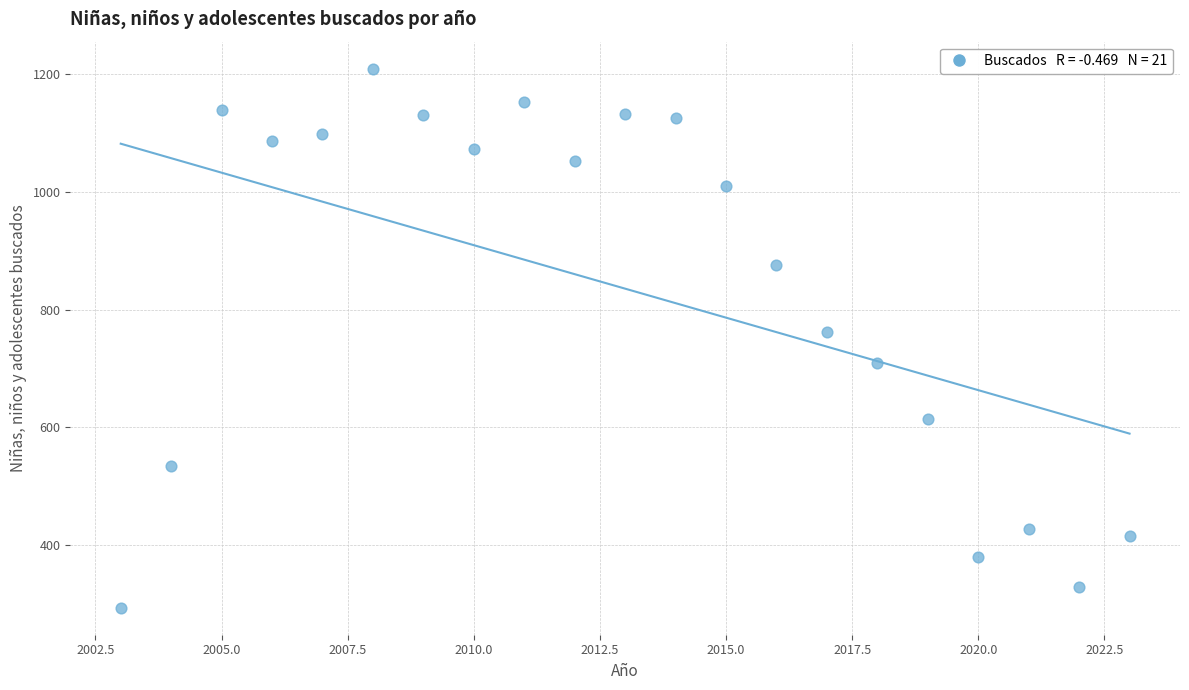

What is the range of Y values (max minus min)?

915